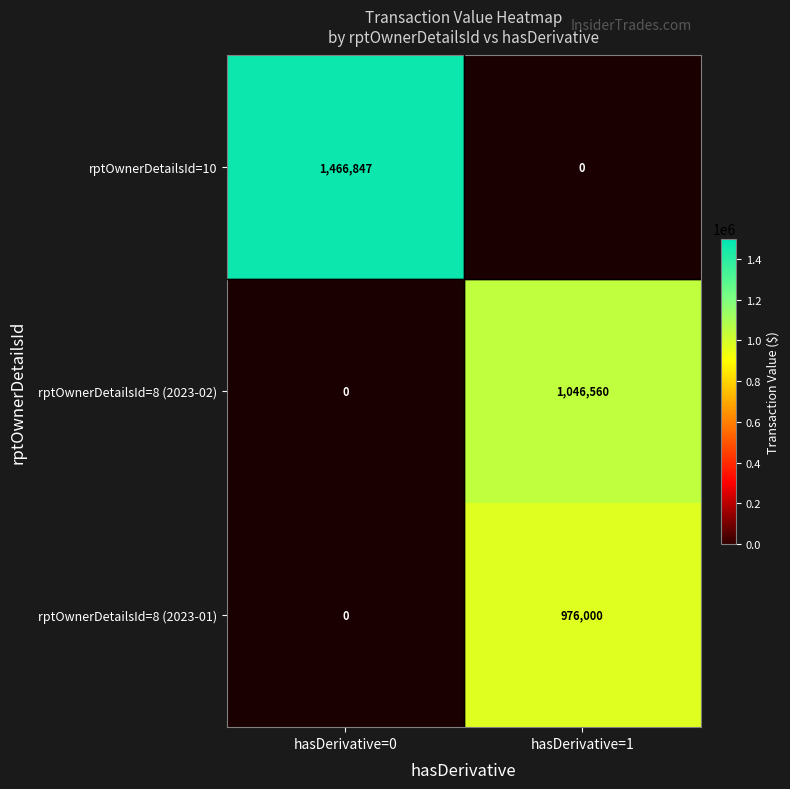

What is the average value of the rptOwnerDetailsId=8 (2023-02) series?

523280